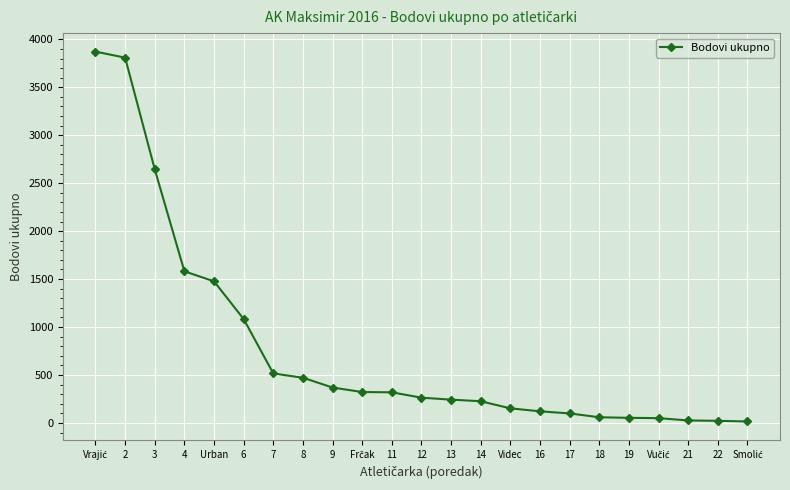

What value does the data have at Videc?

152.1